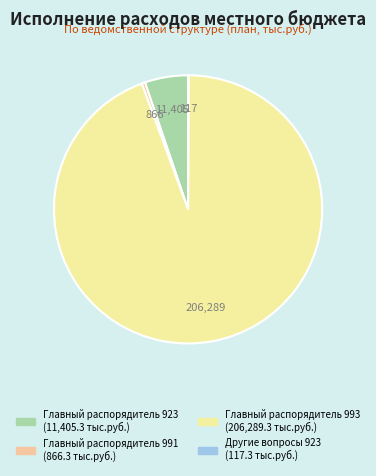

Which has a higher value, Главный распорядитель 991 or Главный распорядитель 923?

Главный распорядитель 923